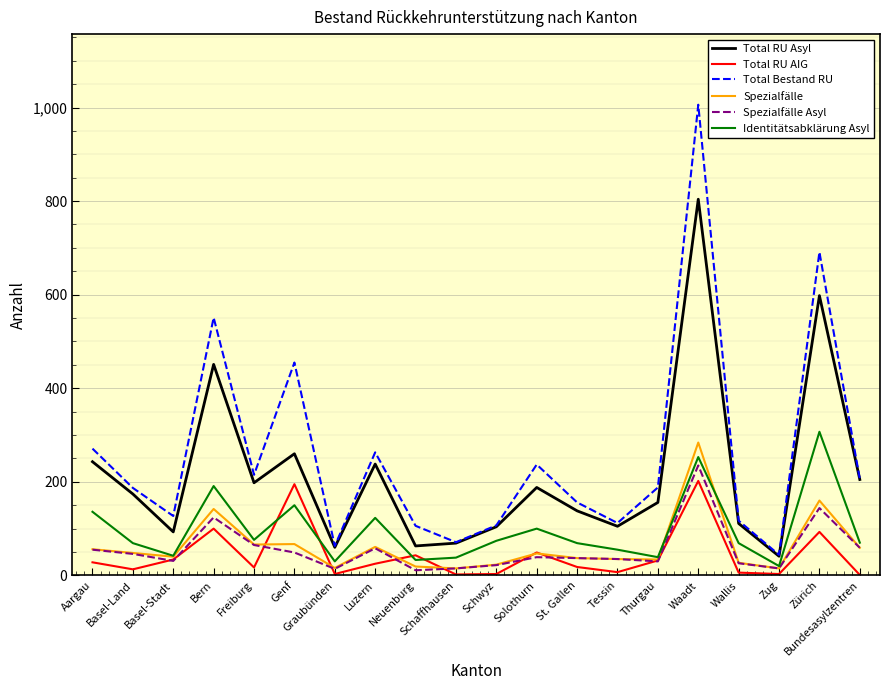

Which series has the largest range (max minus min)?

Total Bestand RU